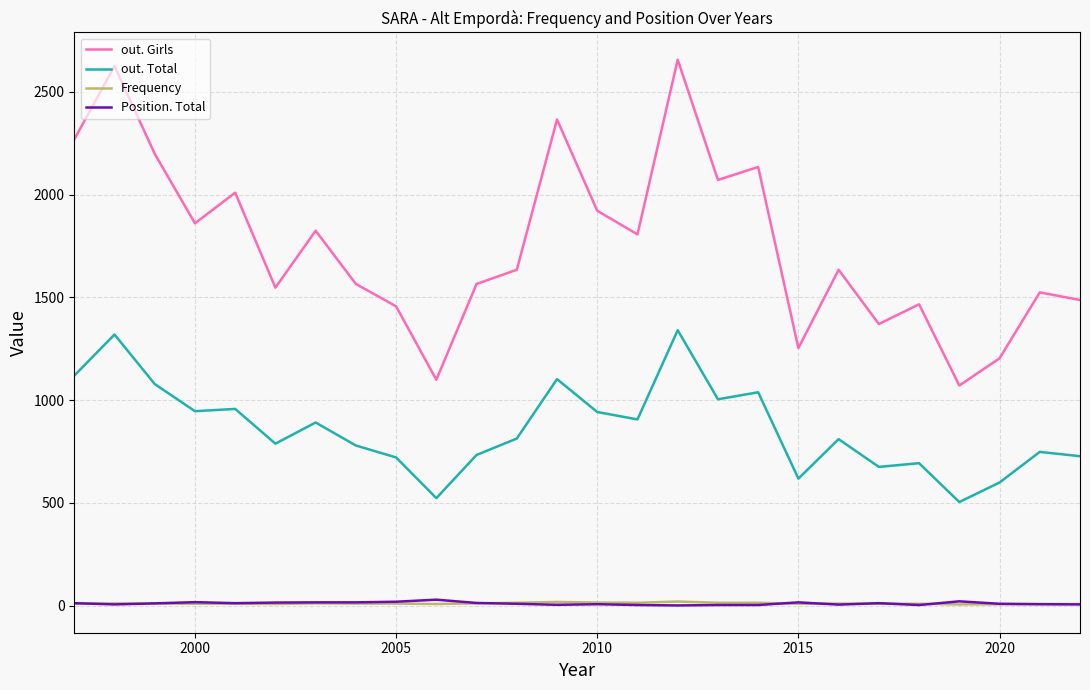

Which series has the largest range (max minus min)?

out. Girls